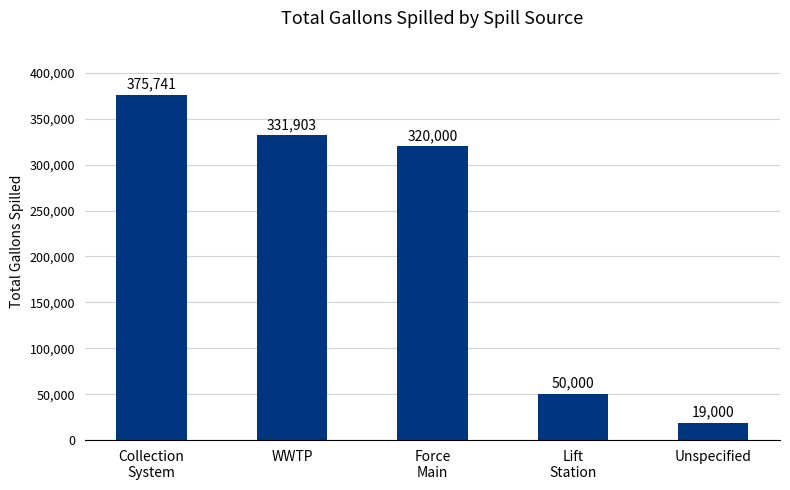

Count the number of categories in the chart.

5